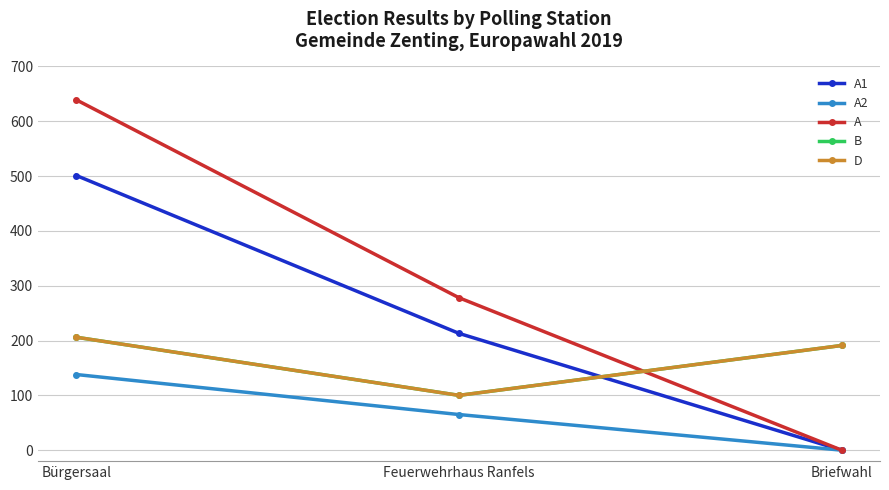

Is this an area chart (filled region under the line)?

No